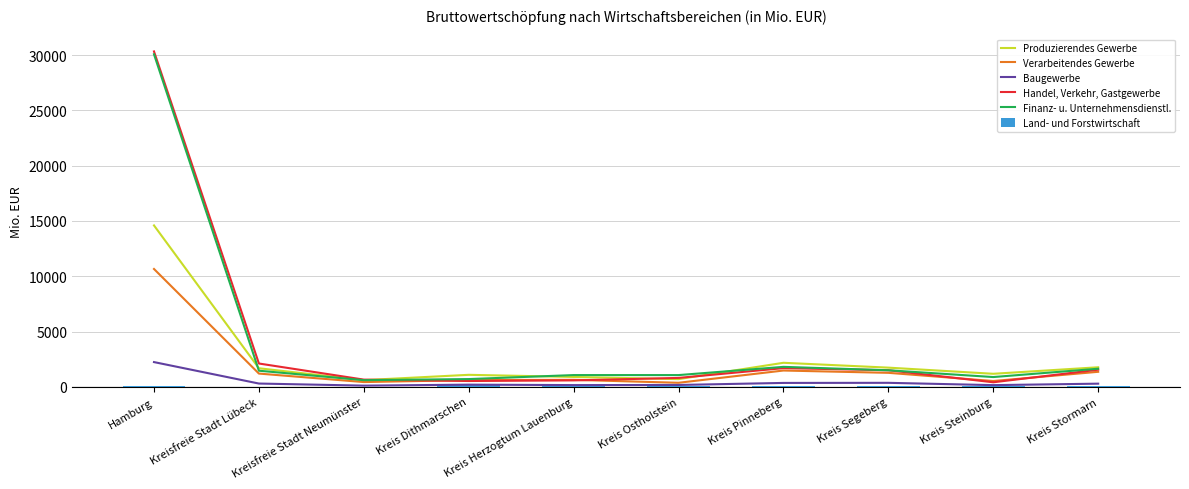

Reading left to right, what are all the values shown in this chart?

Produzierendes Gewerbe: 14595.1	1682.2	606.9	1088.8	896.1	699.7	2176.8	1738.4	1182.6	1771.6
Verarbeitendes Gewerbe: 10658.3	1201.6	433.7	614.2	635.5	369.9	1476.9	1269.5	529.3	1362.4
Baugewerbe: 2240.2	300.2	112.1	200.4	159.7	171.8	356.7	365.2	156.3	289.6
Handel, Verkehr, Gastgewerbe: 30328.3	2111.4	655.6	530.0	585.6	809.7	1694.2	1502.7	414.5	1552.3
Finanz- u. Unternehmensdienstl.: 30070.6	1460.5	606.1	704.7	1066.2	1065.2	1809.3	1500.3	887.3	1640.7
Land- und Forstwirtschaft: 72.4	8.8	14.3	151.4	69.6	77.4	108.8	91.7	96.5	48.9